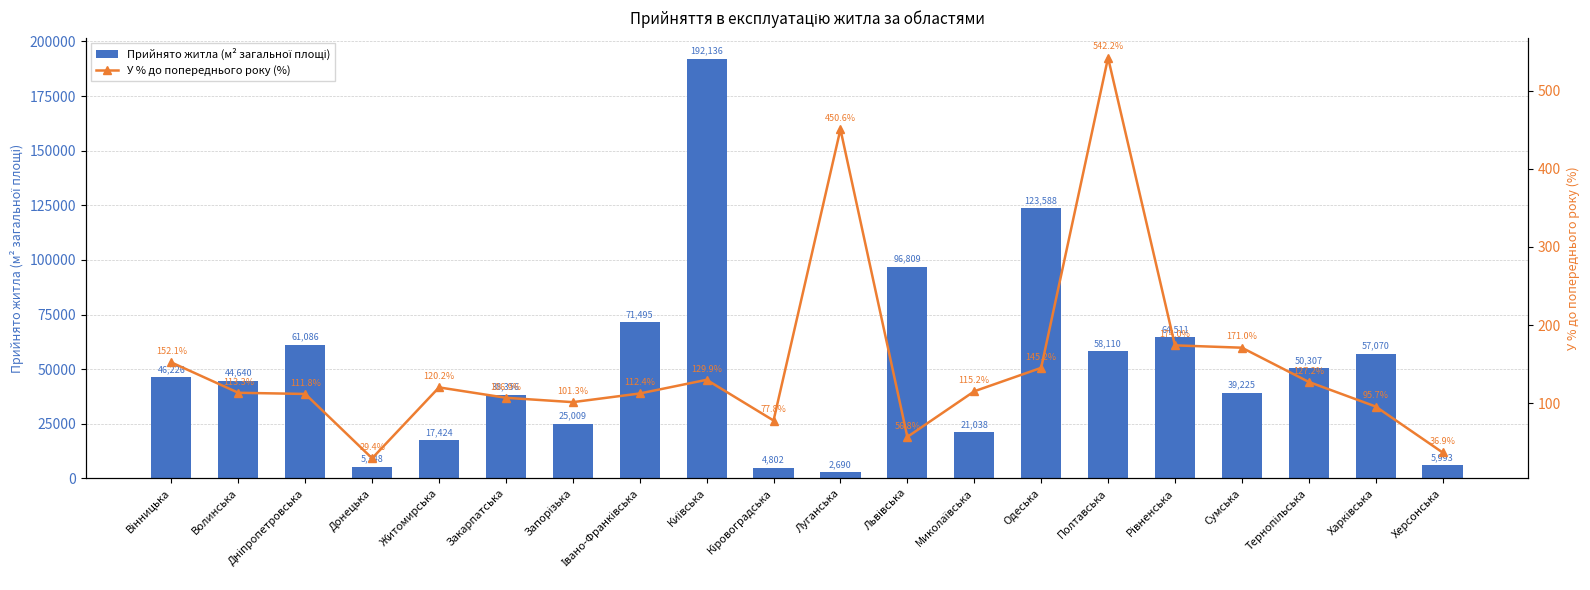

Are the bars horizontal?

No